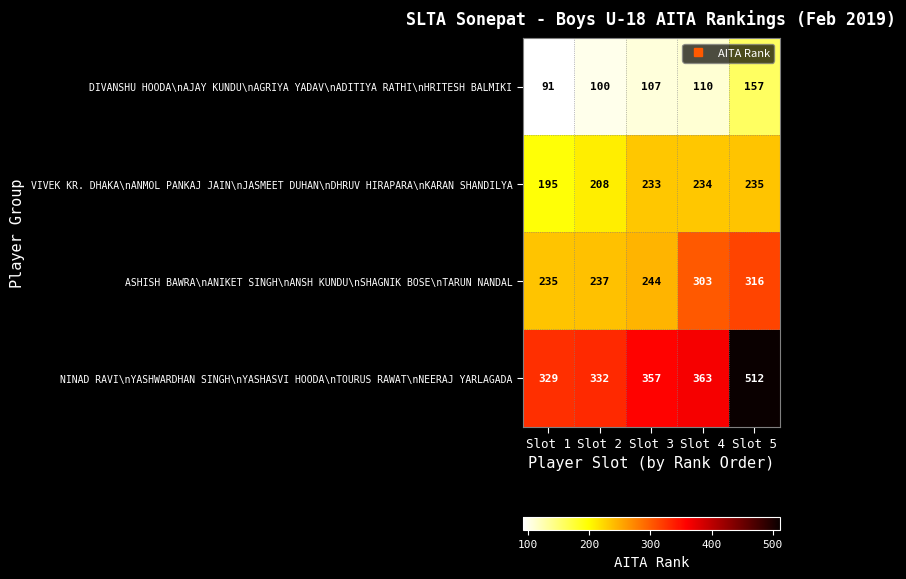

True or false: NINAD RAVI\nYASHWARDHAN SINGH\nYASHASVI HOODA\nTOURUS RAWAT\nNEERAJ YARLAGADA has a value of 329 at Slot 1.

True